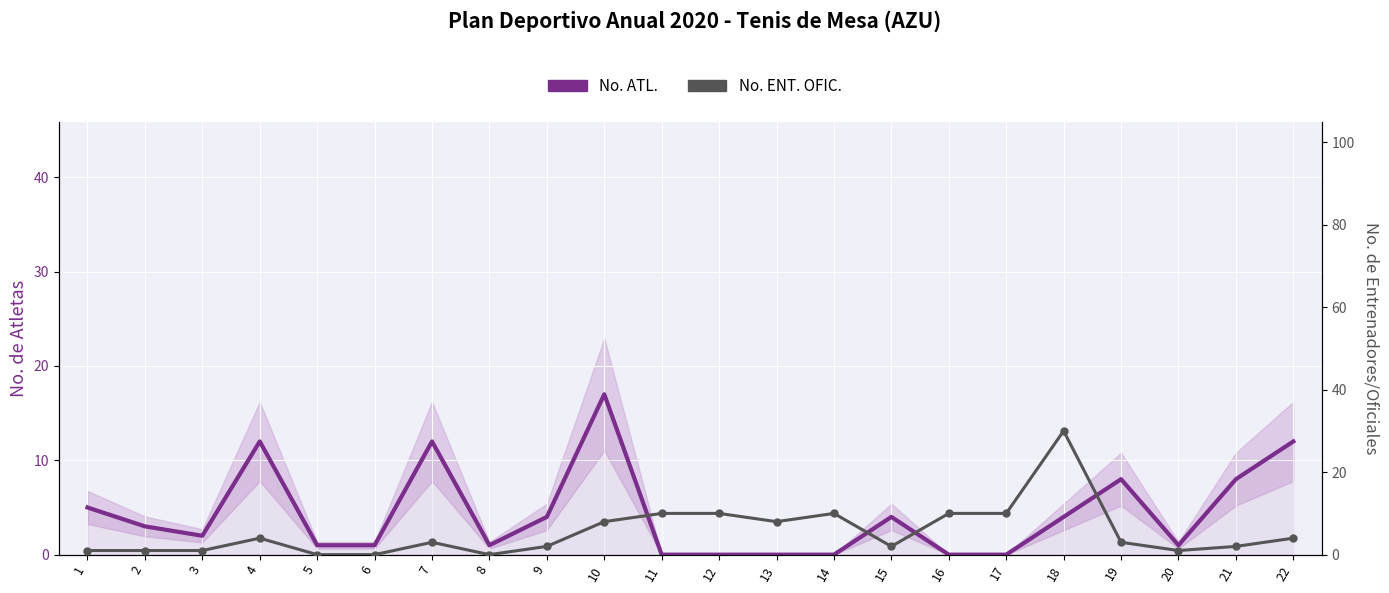

How many lines are shown in the chart?

2